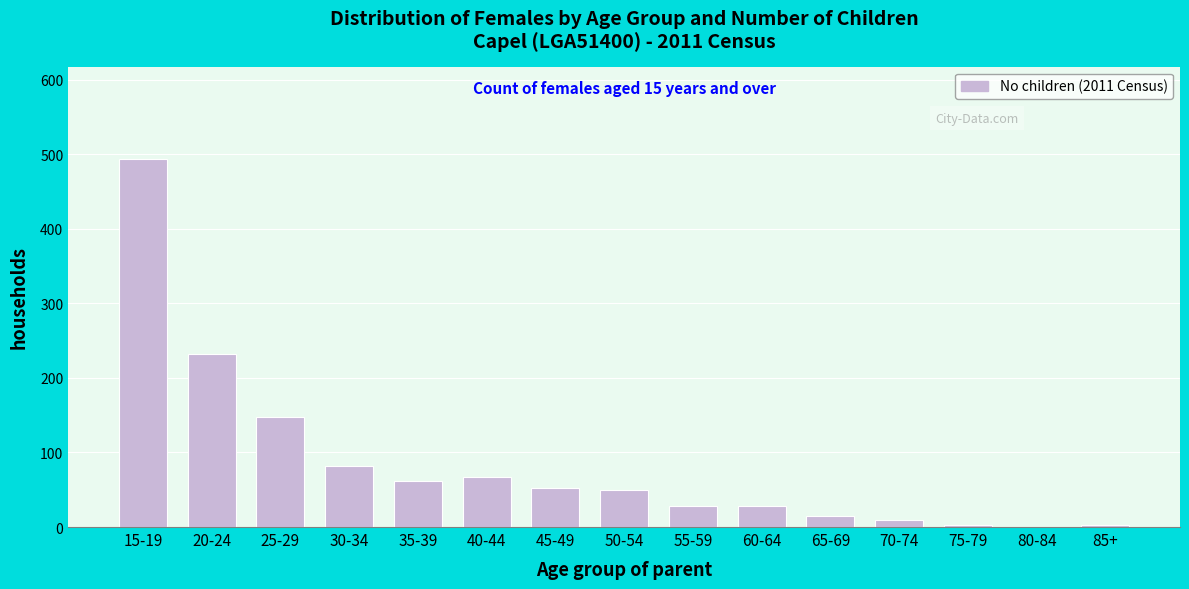

Reading left to right, extract all data points from this chart.

15-19=494	20-24=232	25-29=148	30-34=82	35-39=62	40-44=67	45-49=53	50-54=49	55-59=28	60-64=28	65-69=15	70-74=10	75-79=3	80-84=0	85+=3